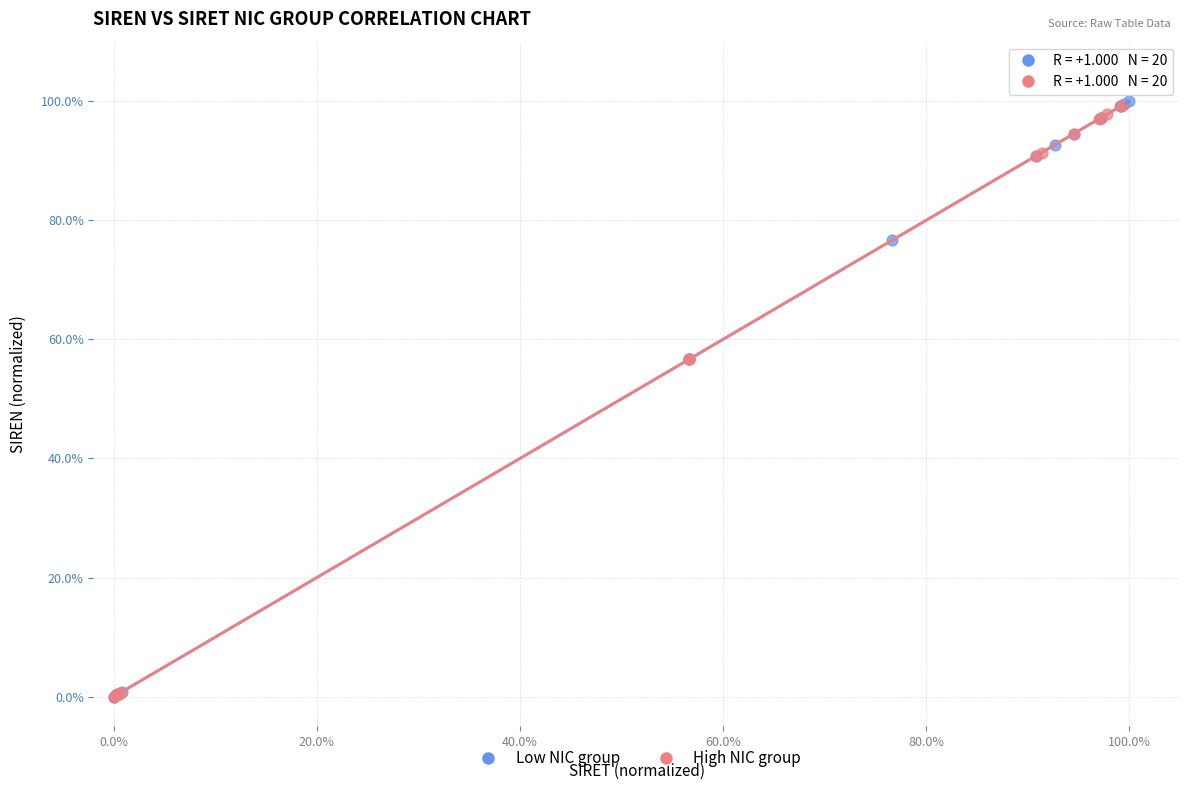

What are all the series names shown in the legend?

Low NIC group, High NIC group